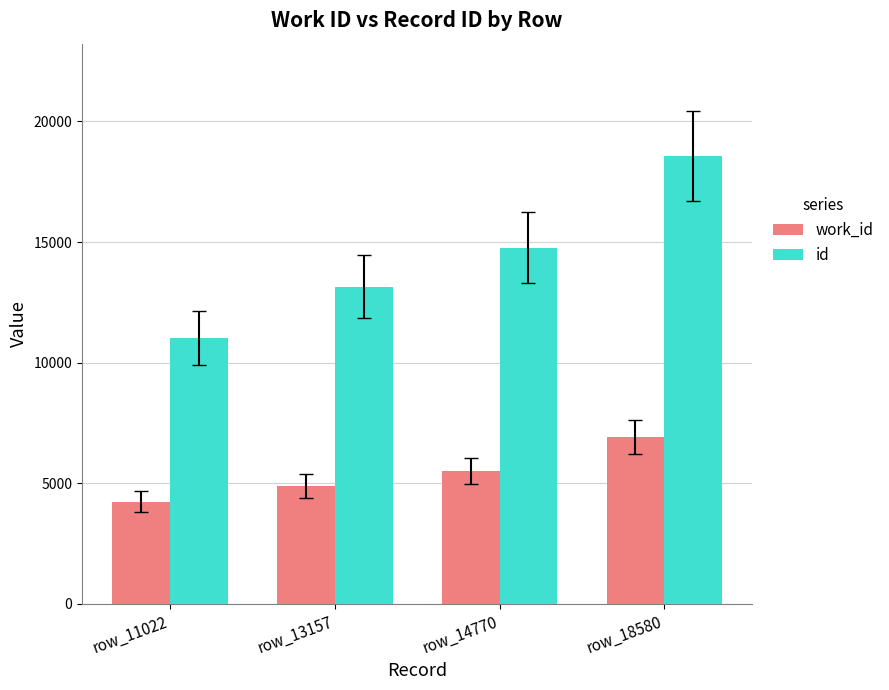

What is the value of the work_id bar at the 2nd from the left?

4895